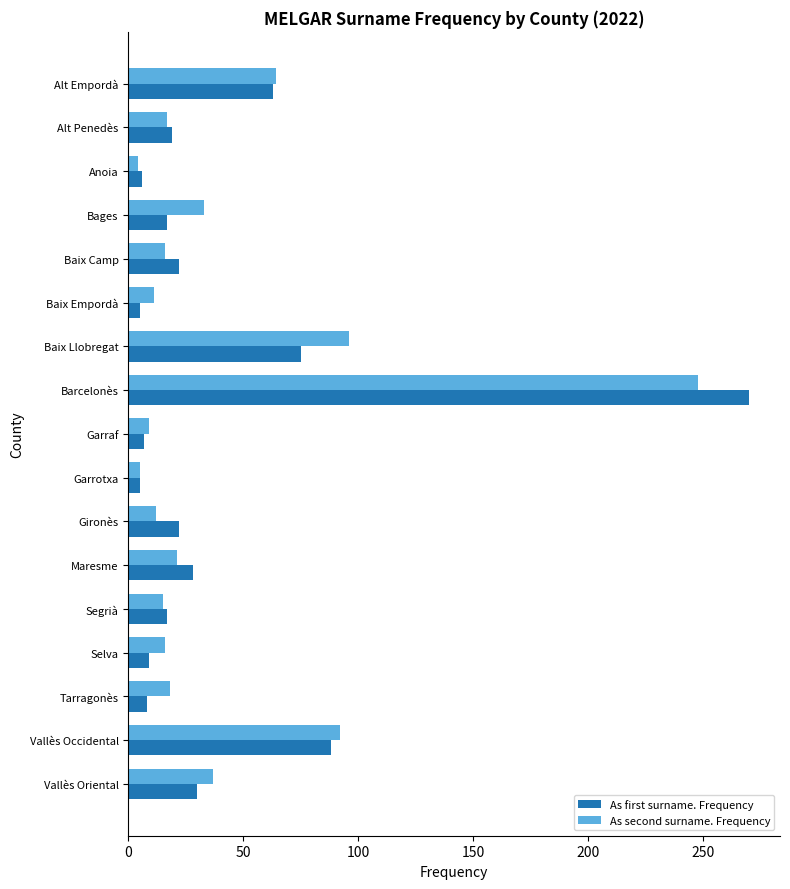

What is the minimum value for As first surname. Frequency?

5